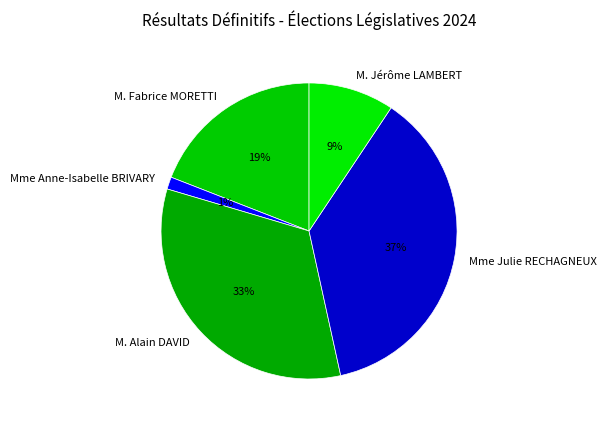

Between M. Alain DAVID and Mme Anne-Isabelle BRIVARY, which is larger?

M. Alain DAVID